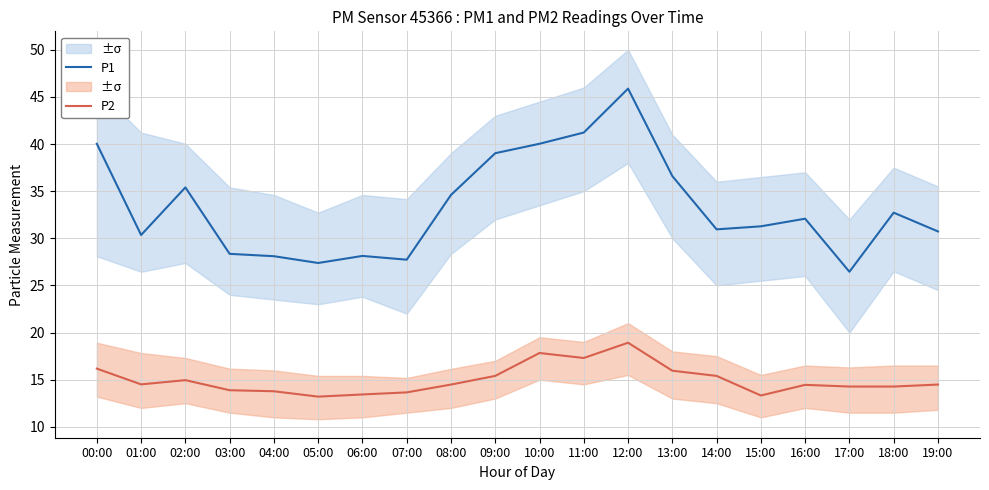

In P1, how many points are higher than both neighbors (excluding endpoints)?

5